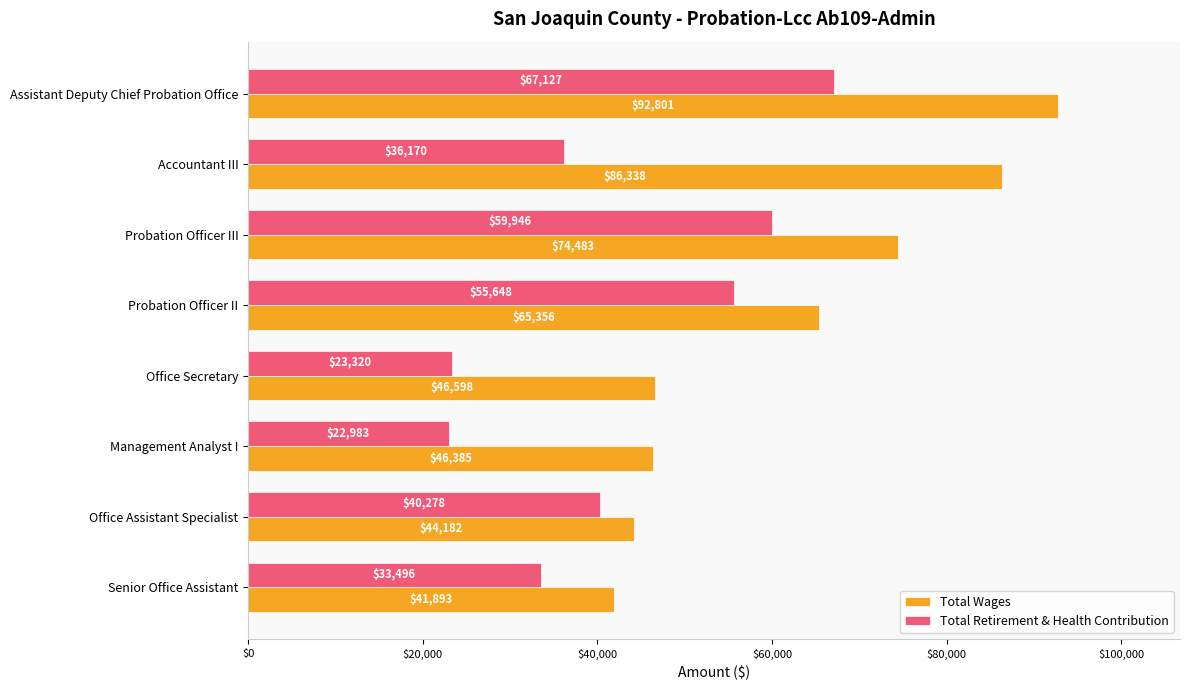

How many values in the Total Wages series exceed 65355?

4